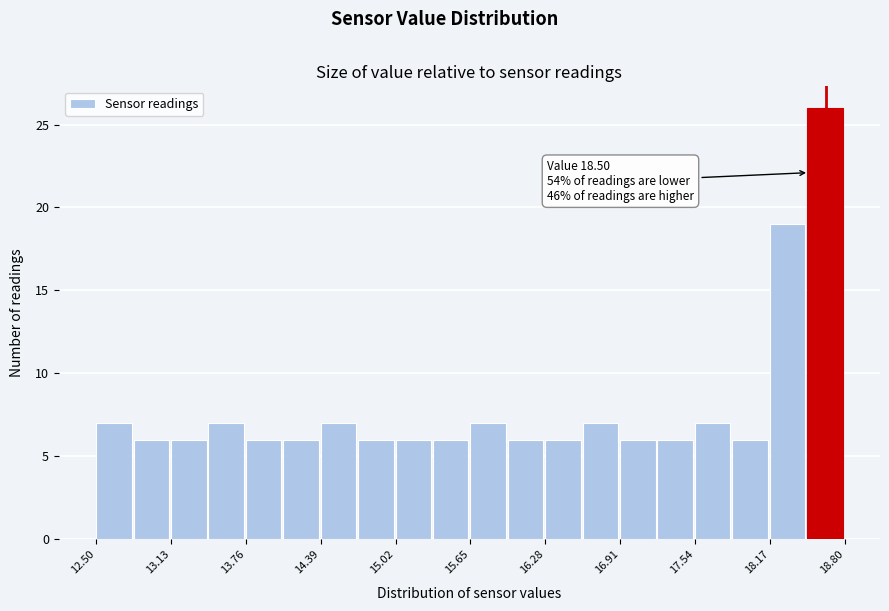

Around what value on the x-axis is the tallest bar? Give the approximate position of its centre, as read against the axis.

18.6